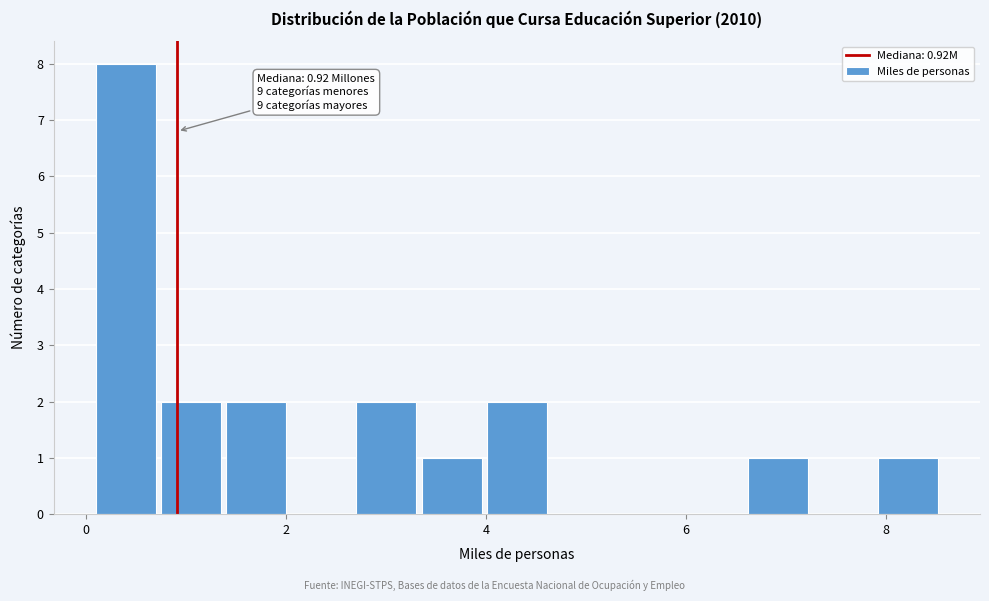

Read against the x-axis, roughly where is the centre of the tallest bar?

0.4